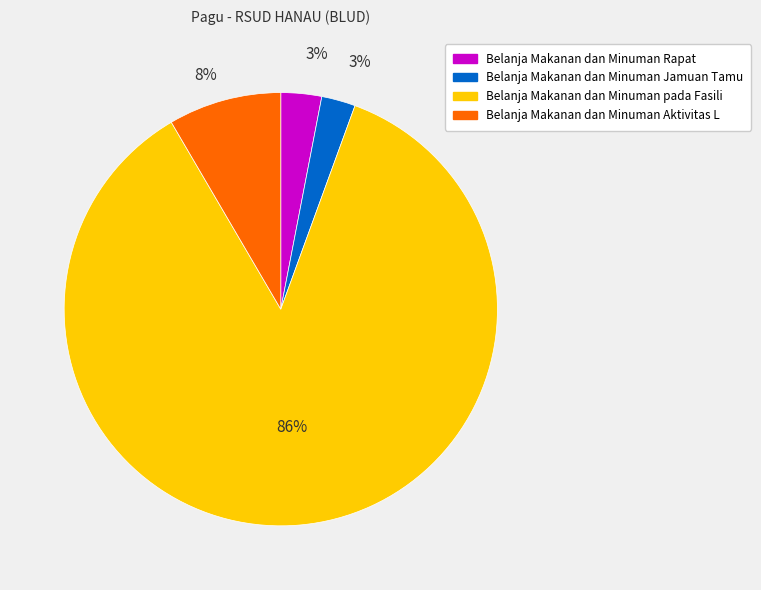

Does any single category account for the majority?

Yes